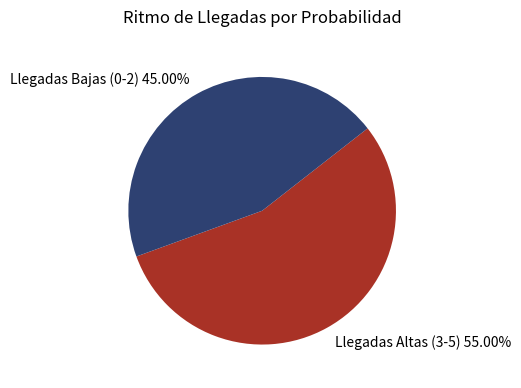

Combined, do Llegadas Altas (3-5) and Llegadas Bajas (0-2) account for over 50%?

Yes